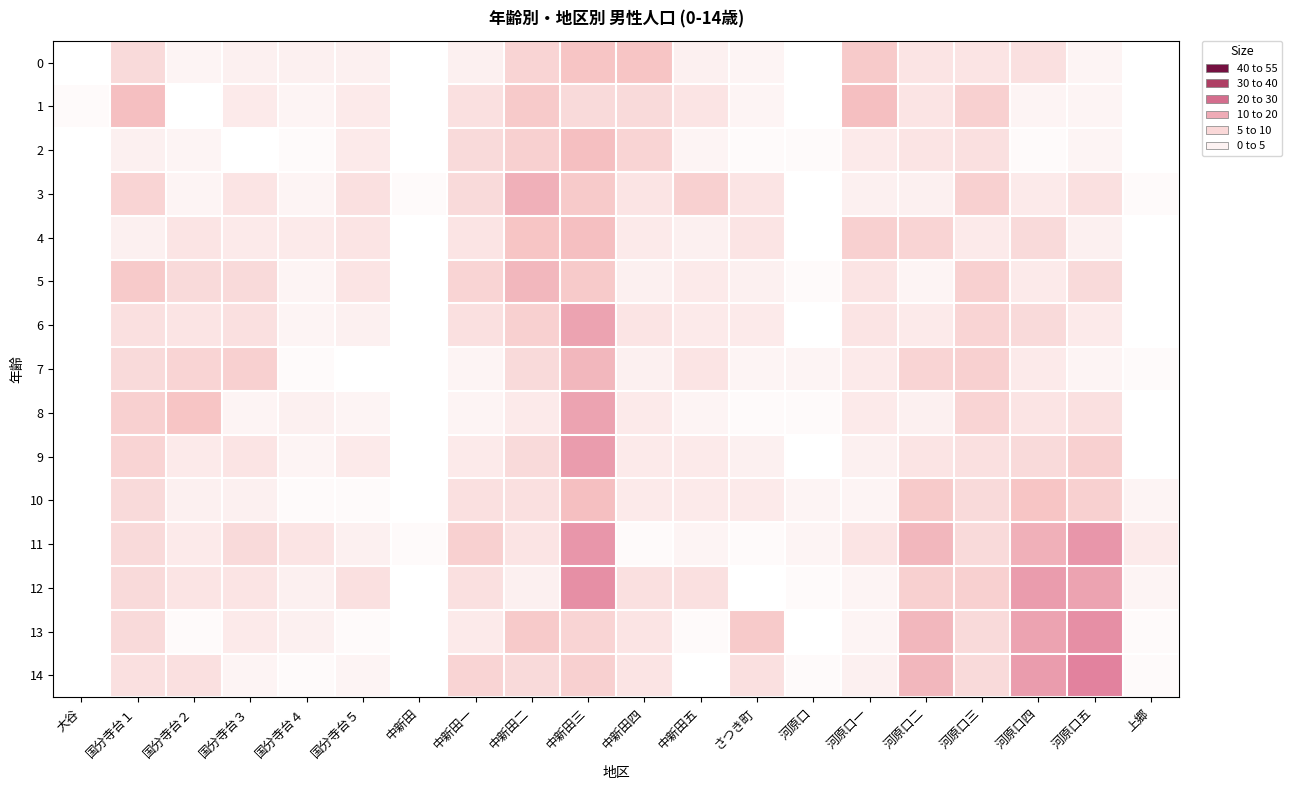

At which category is the sum across all series the highest?

中新田三